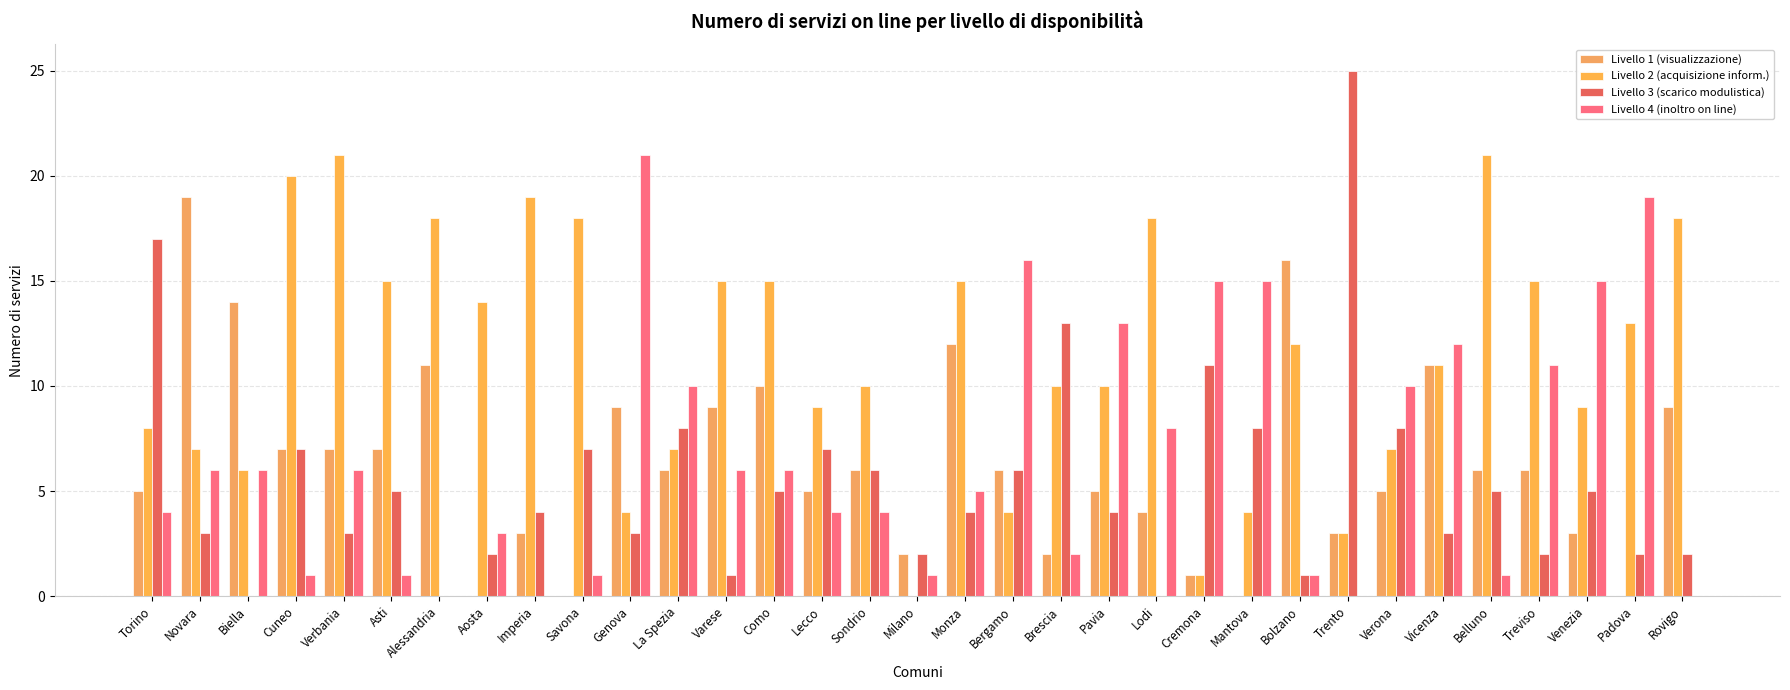

Reading left to right, transcribe all the data shown in this chart.

Livello 1 (visualizzazione): 5	19	14	7	7	7	11	0	3	0	9	6	9	10	5	6	2	12	6	2	5	4	1	0	16	3	5	11	6	6	3	0	9
Livello 2 (acquisizione inform.): 8	7	6	20	21	15	18	14	19	18	4	7	15	15	9	10	0	15	4	10	10	18	1	4	12	3	7	11	21	15	9	13	18
Livello 3 (scarico modulistica): 17	3	0	7	3	5	0	2	4	7	3	8	1	5	7	6	2	4	6	13	4	0	11	8	1	25	8	3	5	2	5	2	2
Livello 4 (inoltro on line): 4	6	6	1	6	1	0	3	0	1	21	10	6	6	4	4	1	5	16	2	13	8	15	15	1	0	10	12	1	11	15	19	0